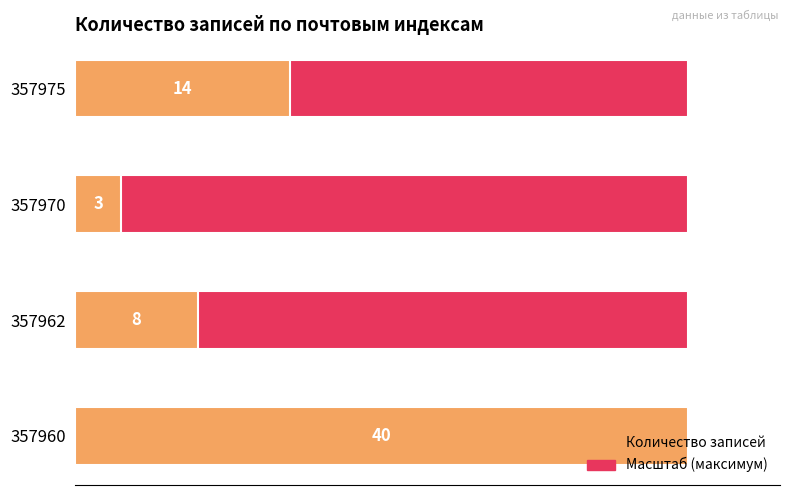

What is the difference between the maximum and minimum values in the Количество записей series?

37.0